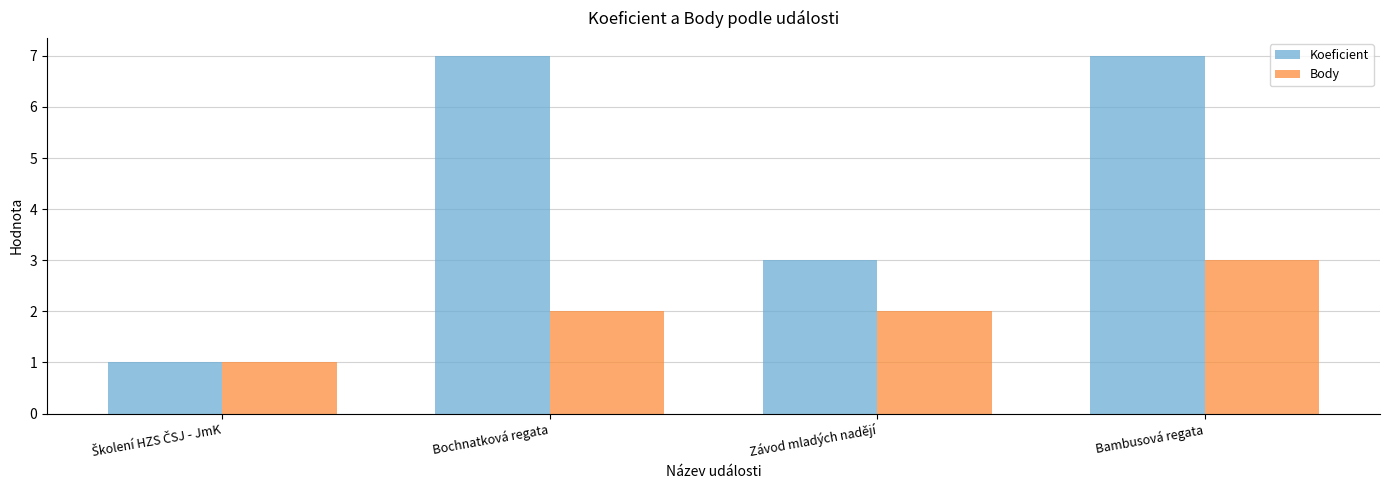

List the series in order of their peak value, lowest first.

Body, Koeficient